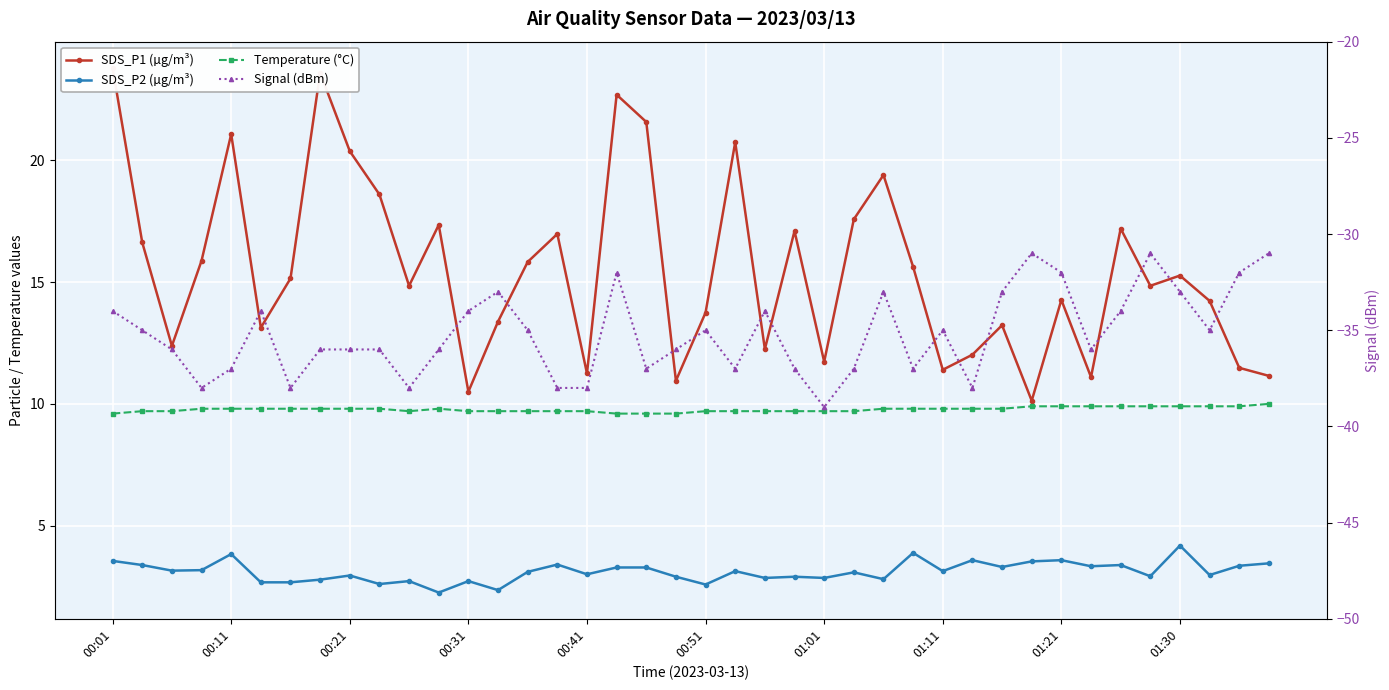

Is the value of SDS_P2 (µg/m³) at 01:01 greater than the value of Temperature (°C) at 00:21?

No